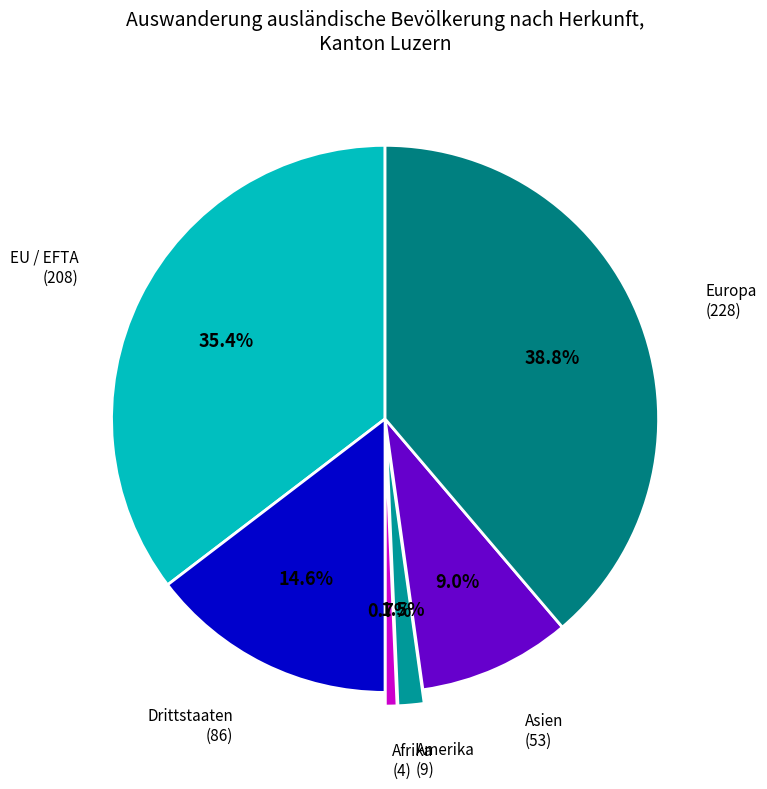

Count the number of slices in the pie.

6